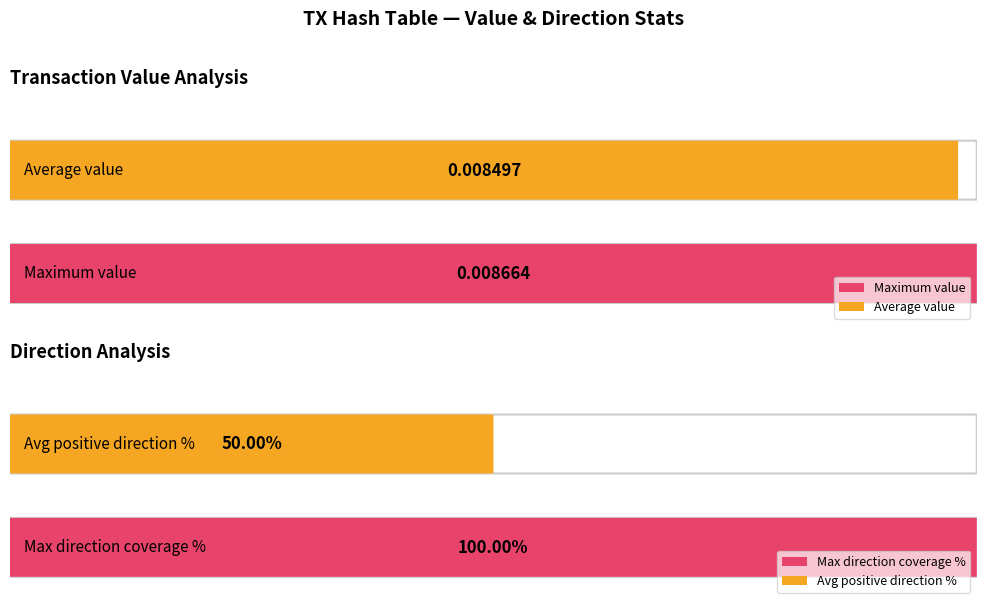

Count the number of data series in this chart.

2